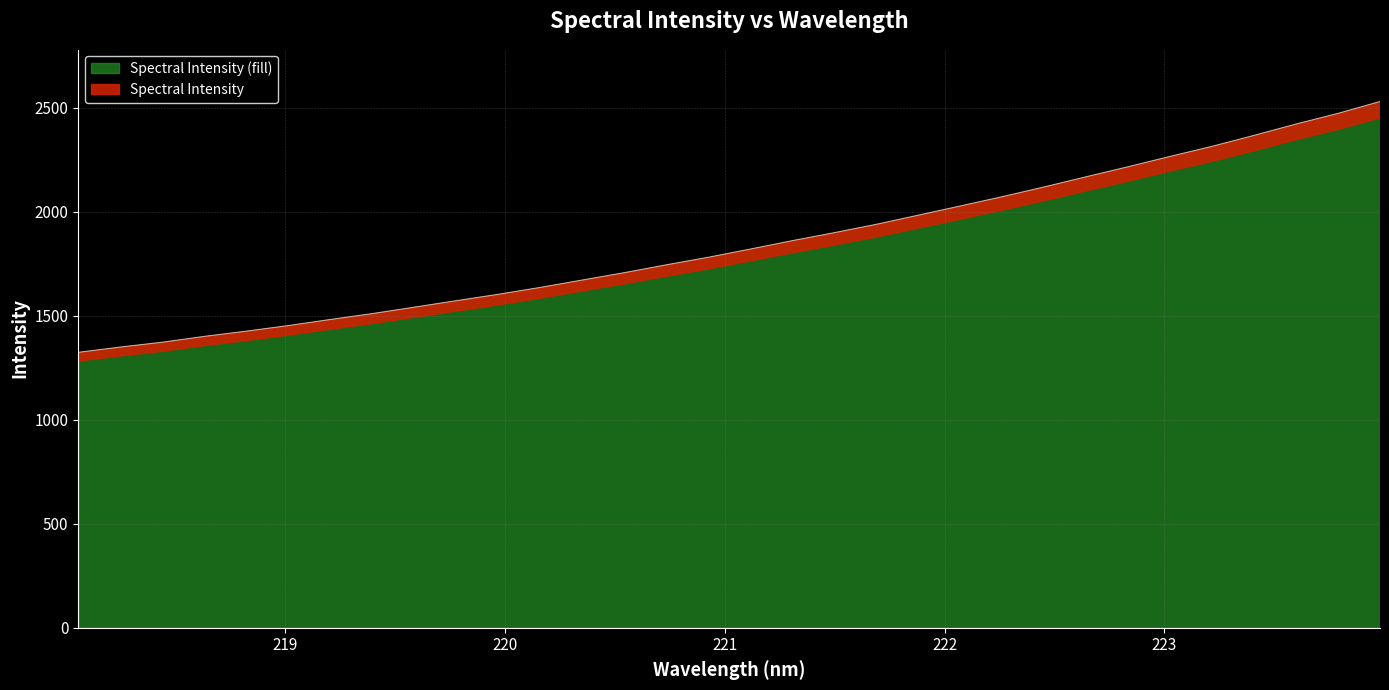

What is the difference between the values at 221.6902 and 220.3533?

267.9